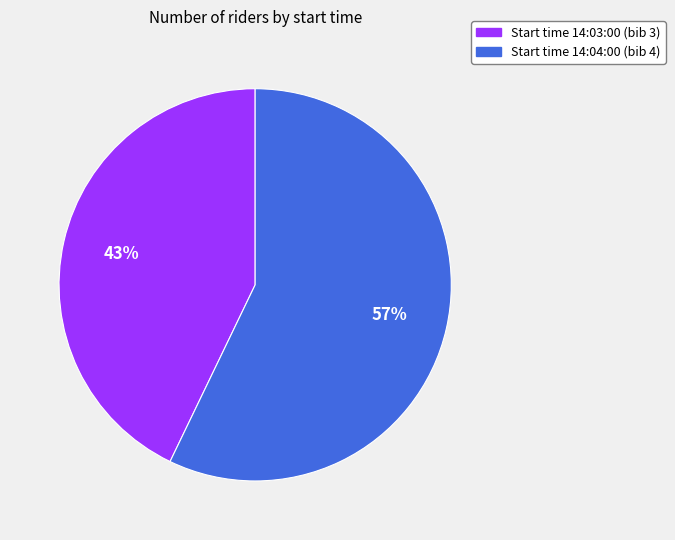

To the nearest percent, what is the average slice percentage?

50%